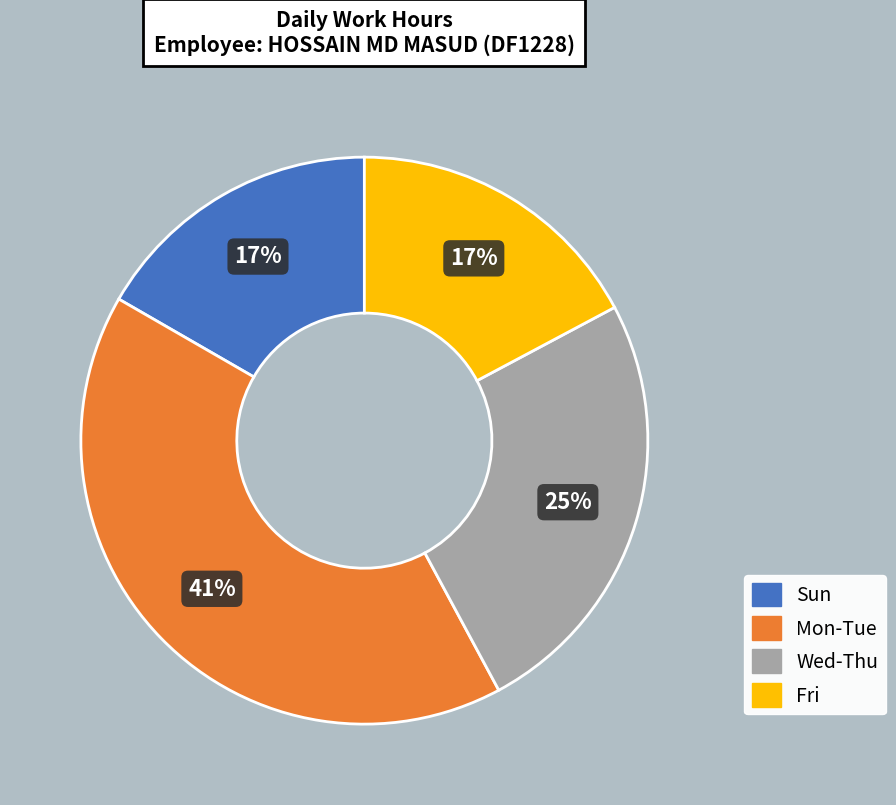

Is it true that Mon-Tue is 29% of the pie?

False